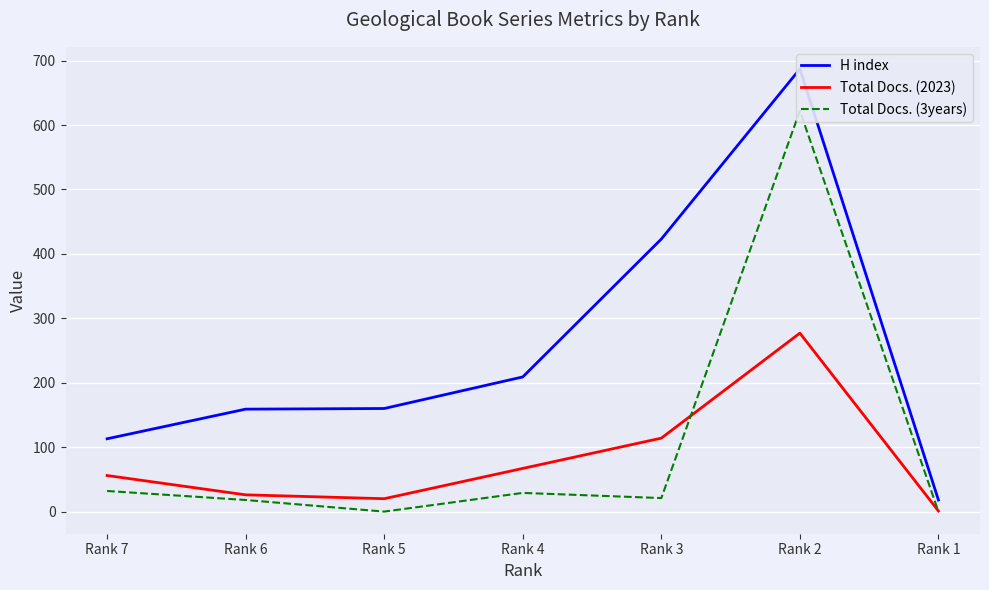

What is the approximate value of H index at Rank 3, to the nearest 10?

420